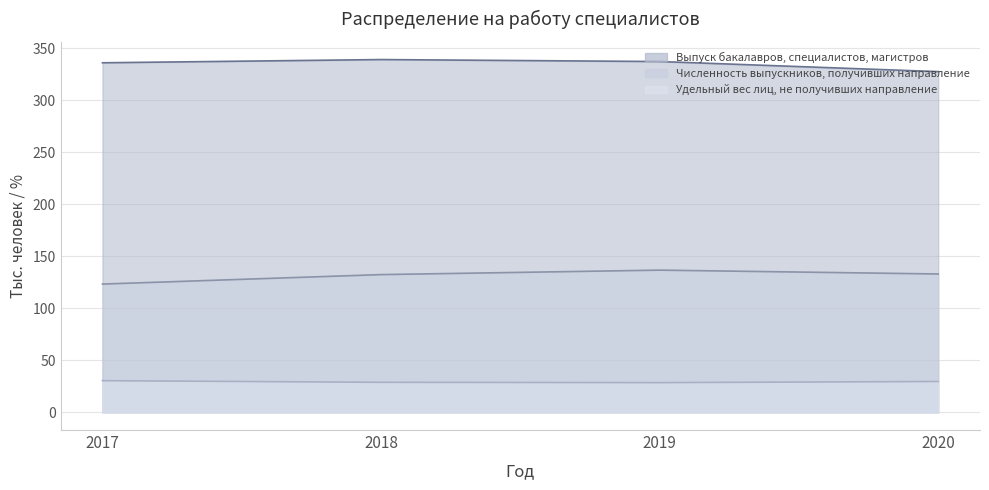

True or false: Выпуск бакалавров, специалистов, магистров has more than 2 interior local peaks.

False